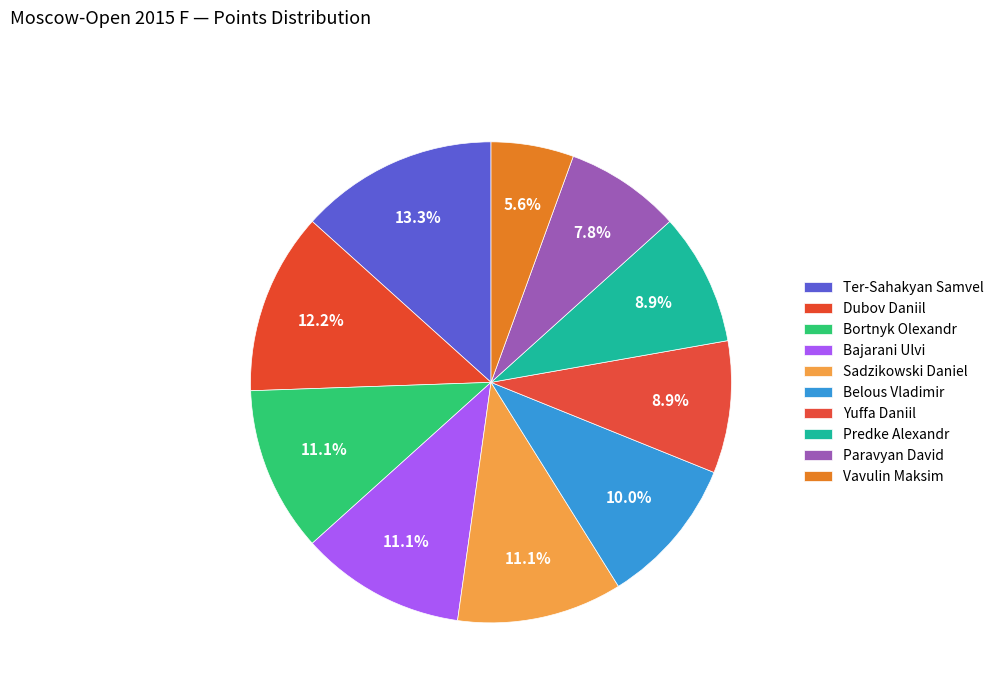

Approximately how many times larger is the value at Sadzikowski Daniel compared to Predke Alexandr?

1.2